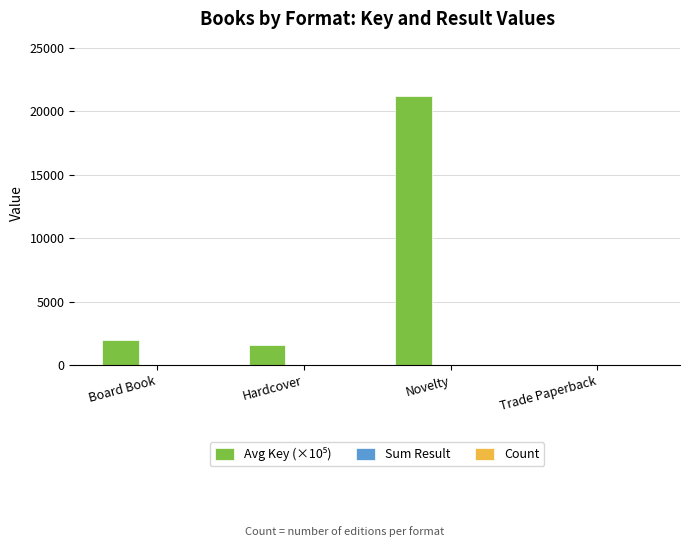

What is the maximum value shown in the chart?

21248